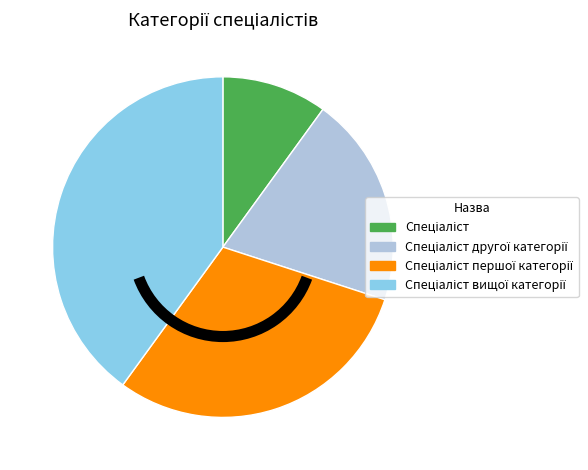

Is there a majority slice in this chart?

No